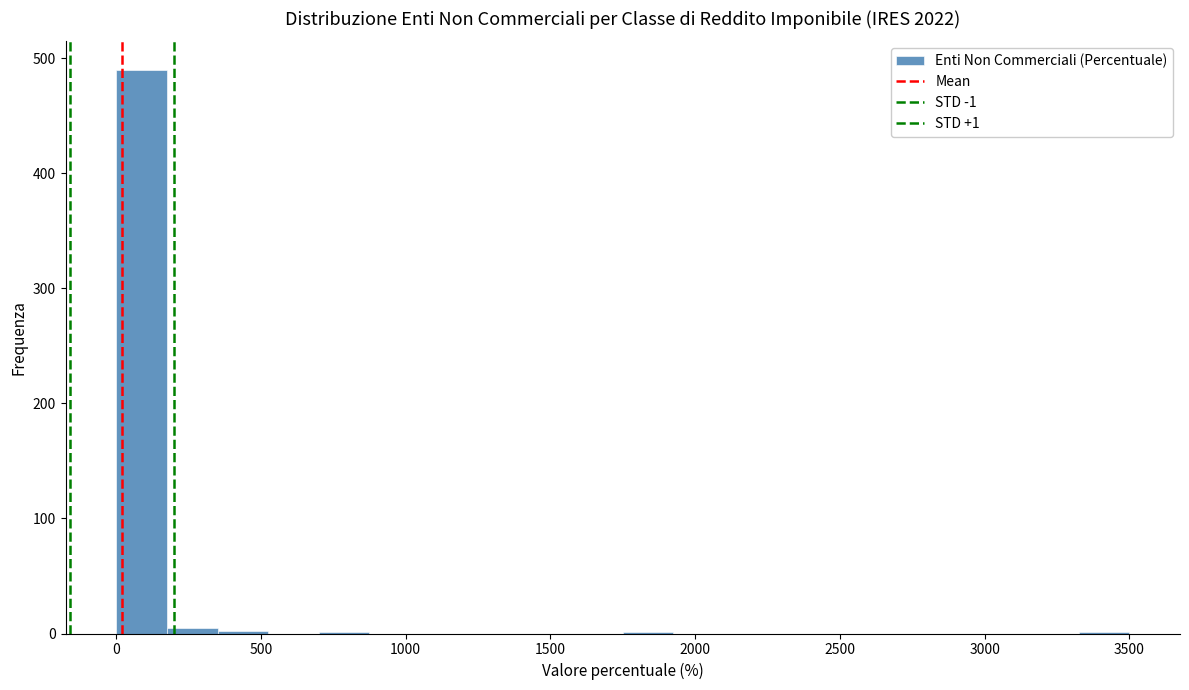

Around what value on the x-axis is the tallest bar? Give the approximate position of its centre, as read against the axis.

100